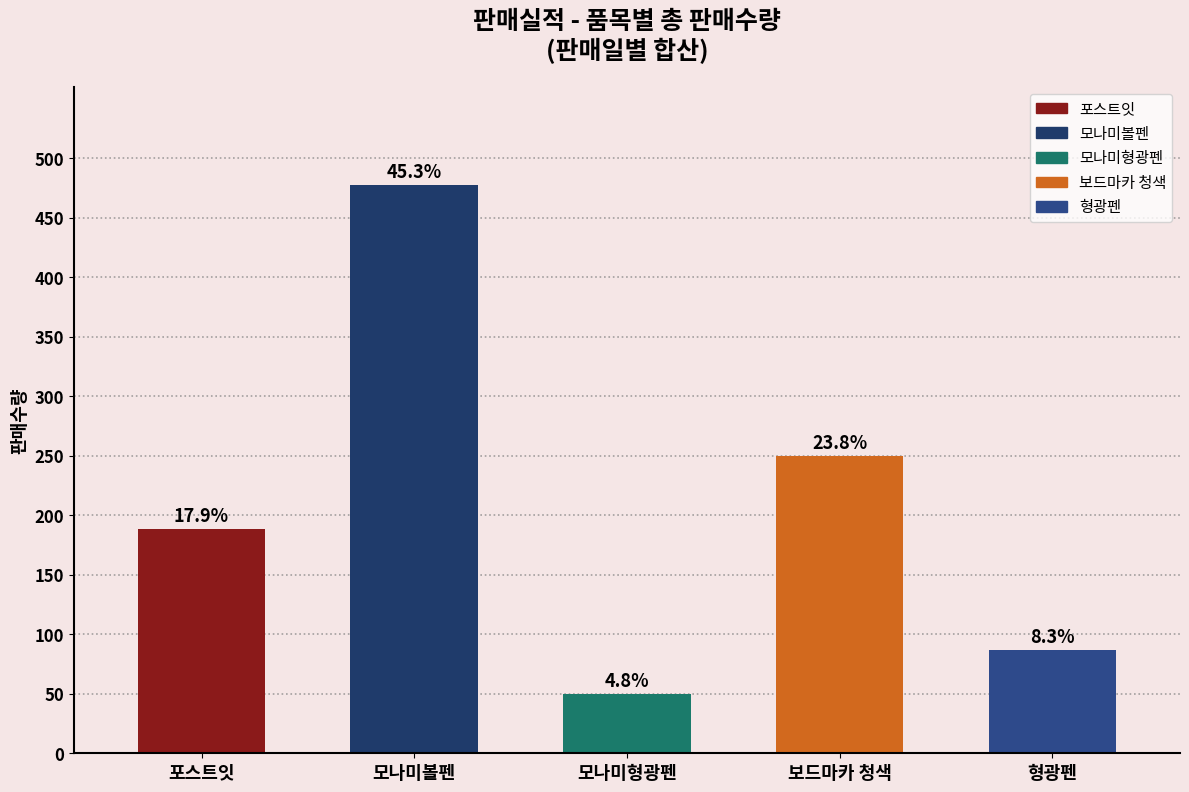

How many bars are there in total?

5